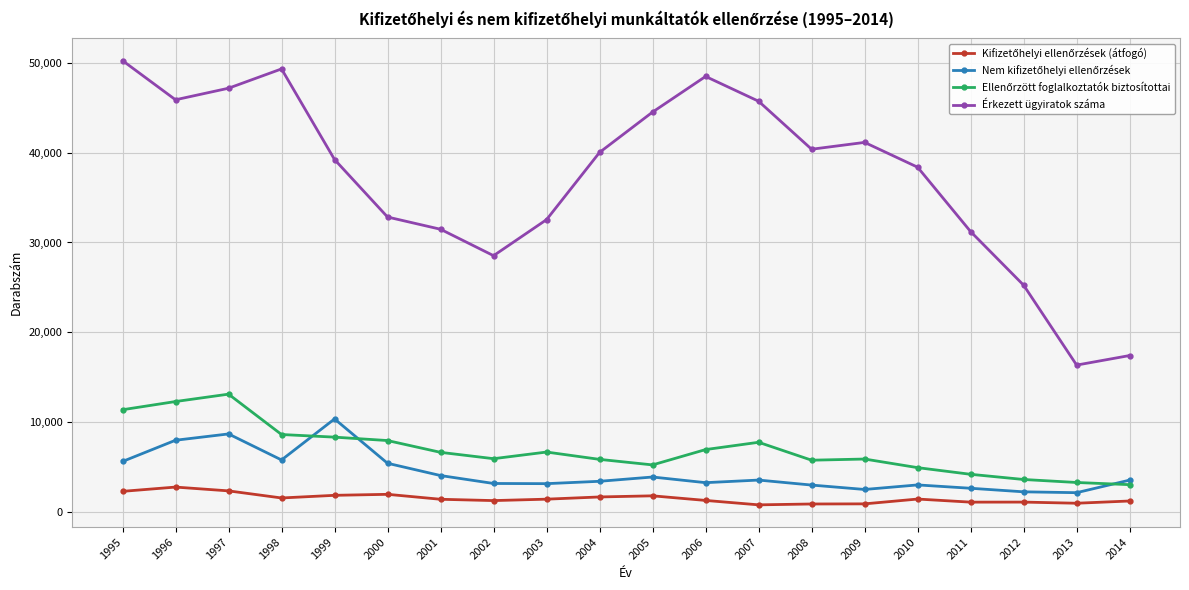

Is it true that Érkezett ügyiratok száma equals 58588 at 2008?

False